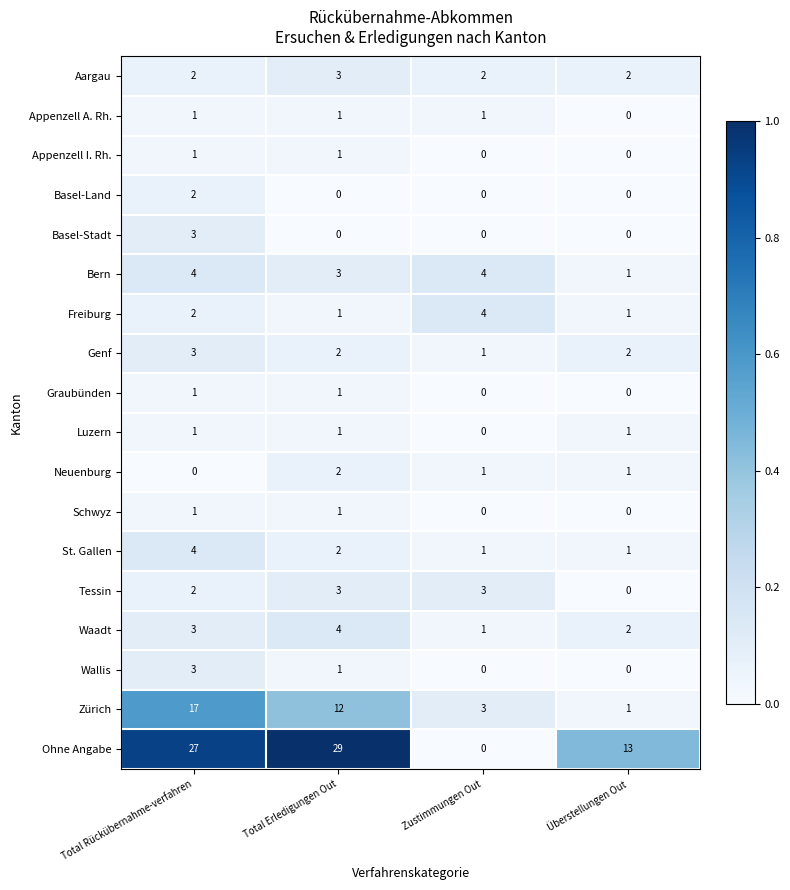

What is the difference between the Ohne Angabe values at Total Rückübernahme-verfahren and Zustimmungen Out?

27